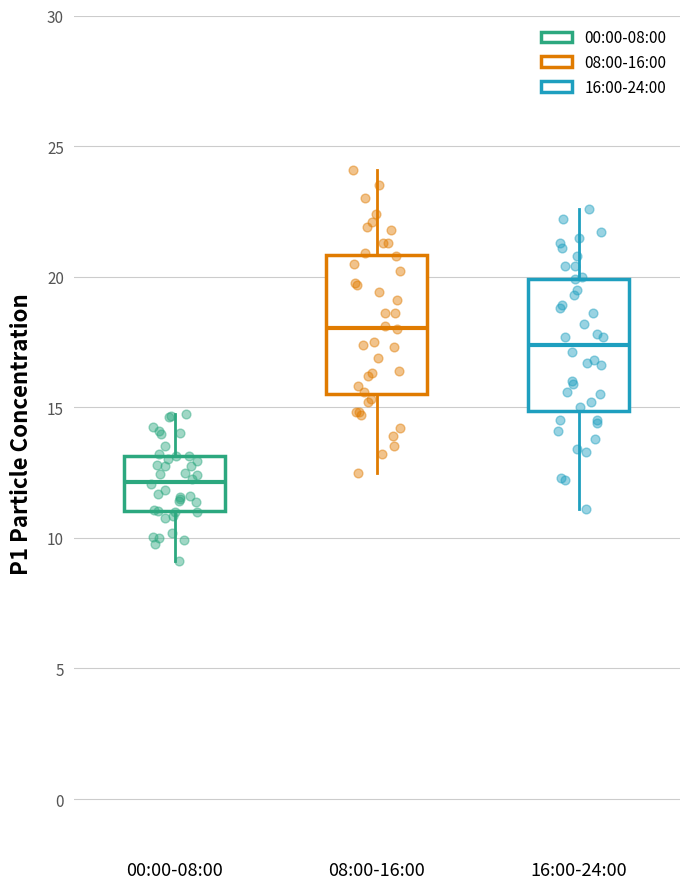

Where does the lower whisker of the box for 00:00-08:00 end on the y-axis? The values are not printed on the chart, so give them approximately, as read against the axis.

9.0